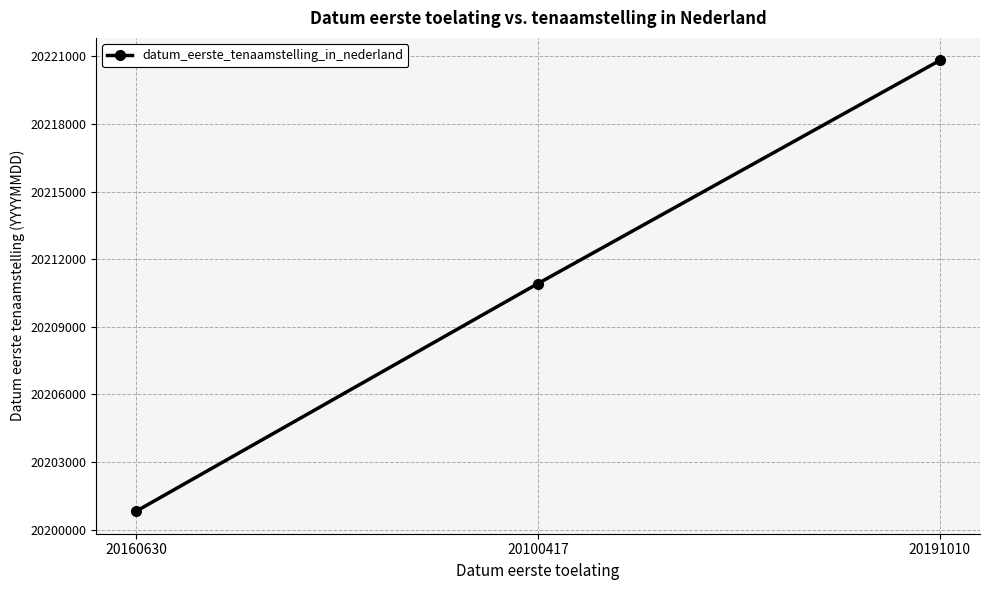

Is it true that the value at 20160630 is 20200824?

True